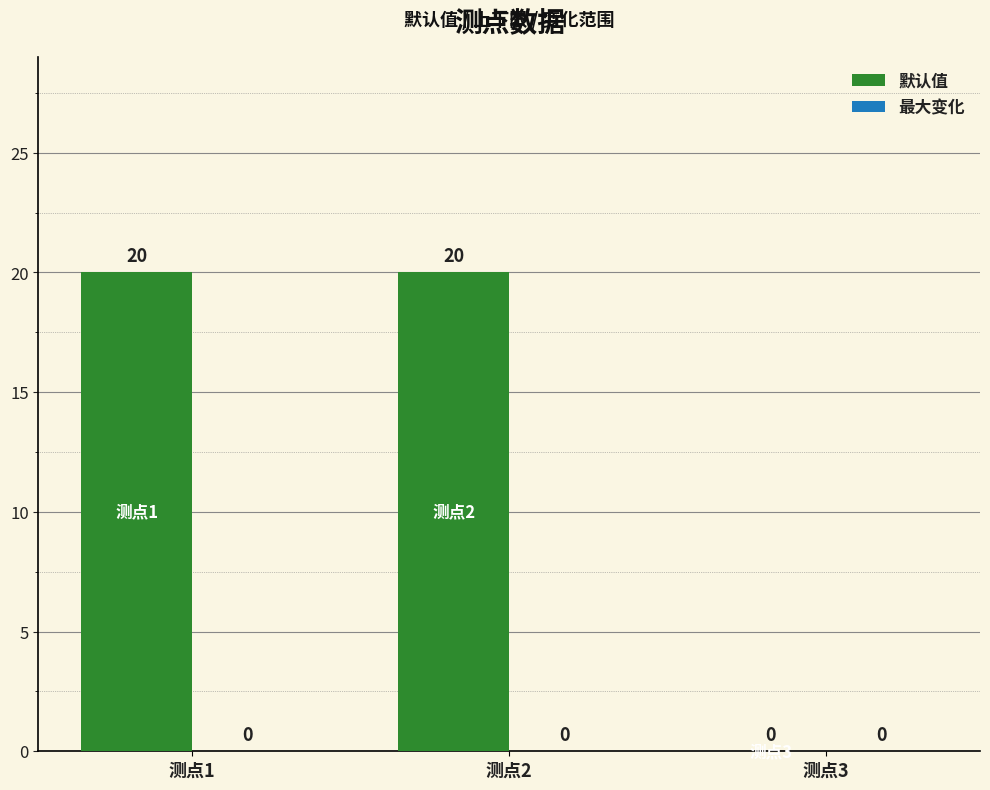

Reading left to right, list all the values displayed in this chart.

测点1=20	测点2=20	测点3=0